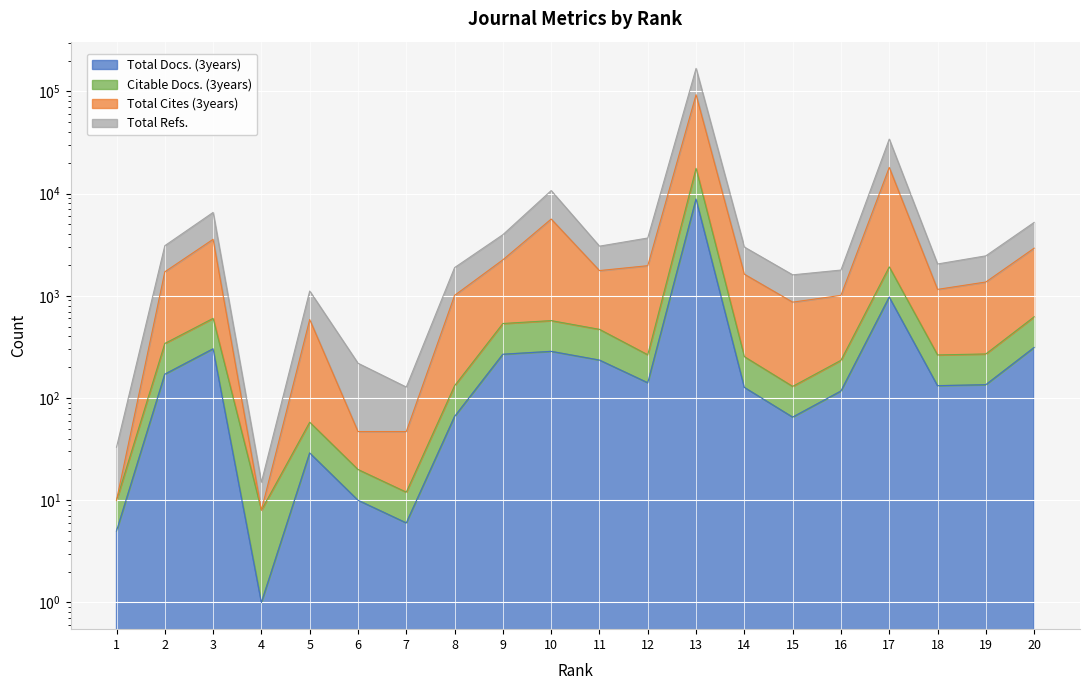

The Total Refs. series shows 5112 at 20. True or false?

False